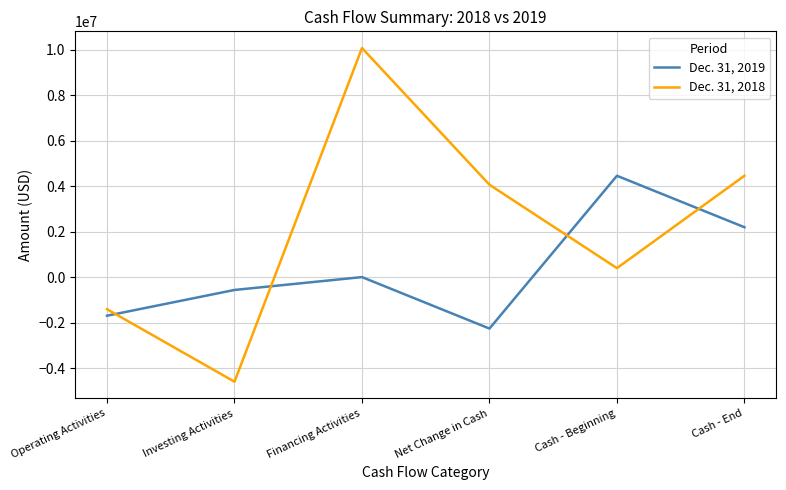

What is the minimum value for Dec. 31, 2019?

-2262881